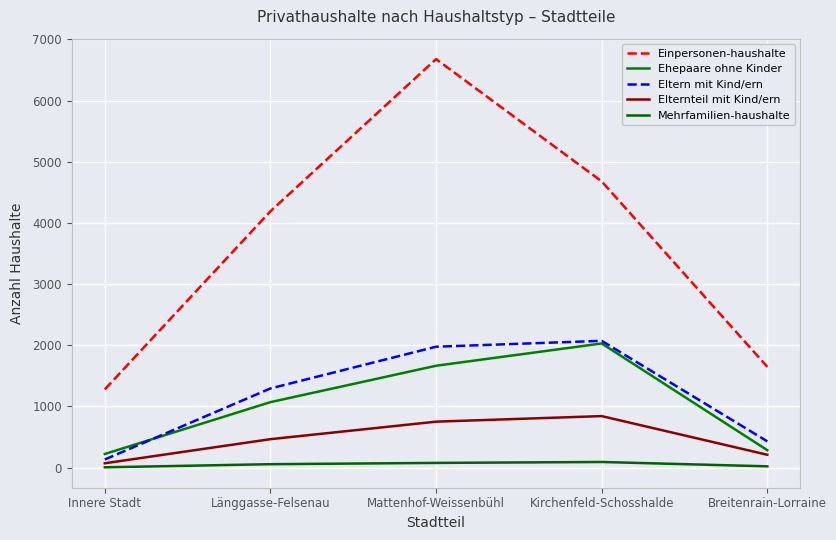

Which series has the widest spread of values?

Einpersonen-haushalte